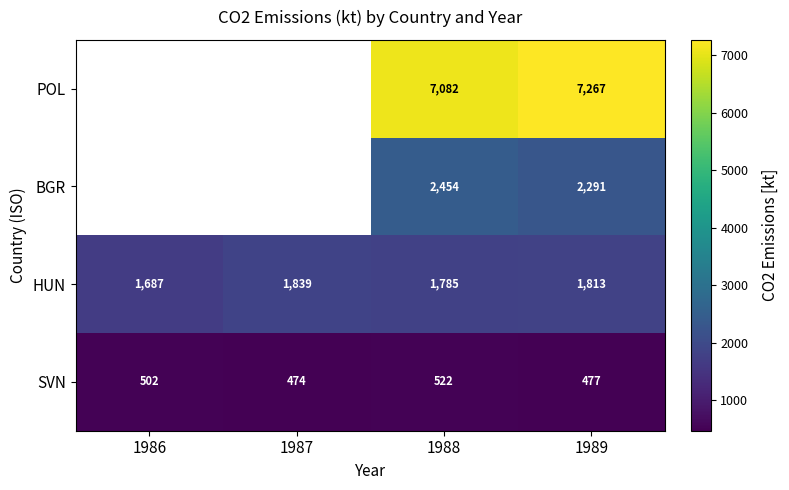

Is the value of POL at 1989 greater than the value of SVN at 1987?

Yes